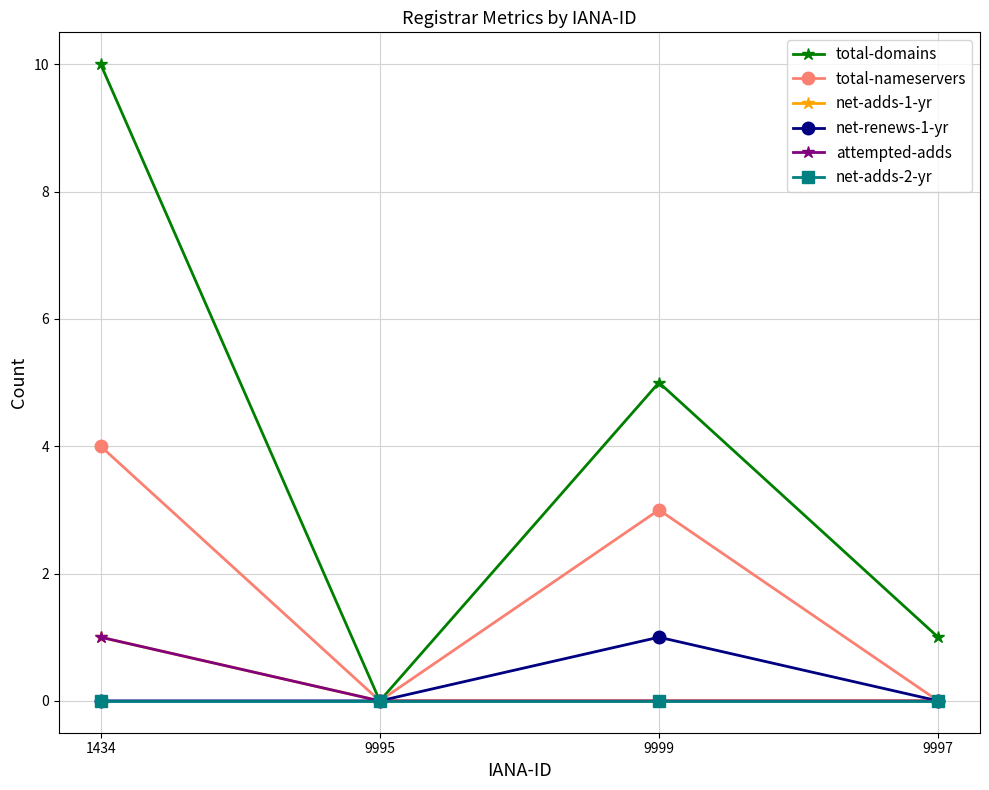

How many values in the net-adds-1-yr series exceed 0?

1